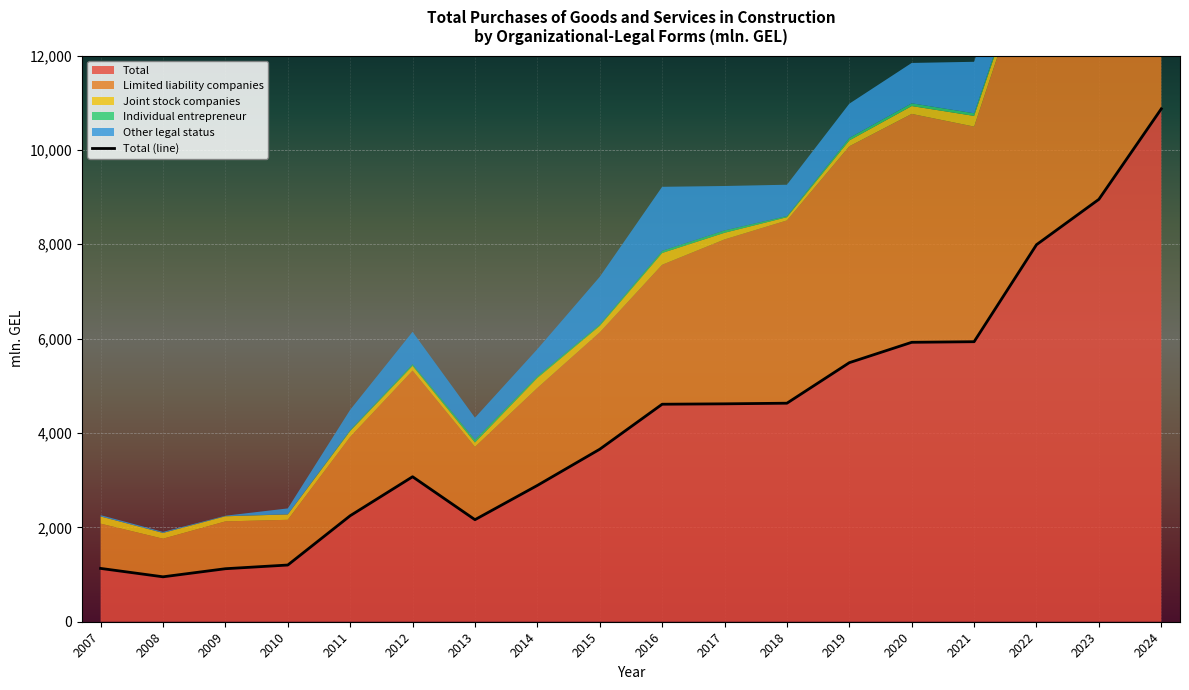

Is the value of Joint stock companies at 2018 greater than the value of Limited liability companies at 2022?

No